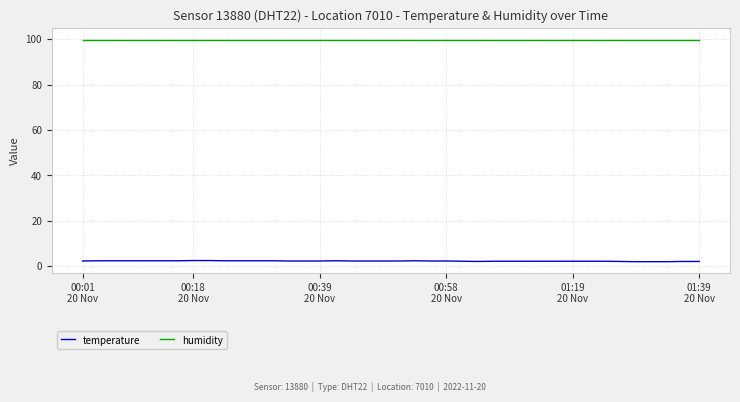

How many lines are shown in the chart?

2